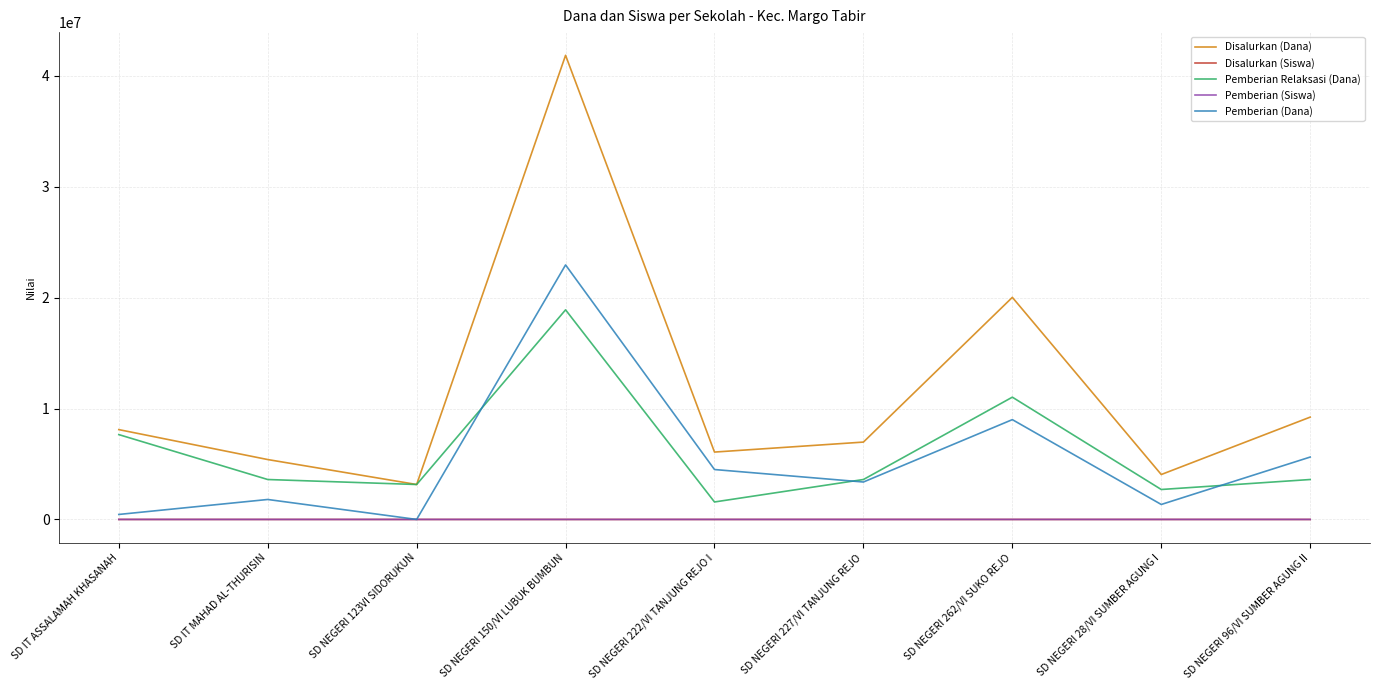

Count the number of data series in this chart.

5